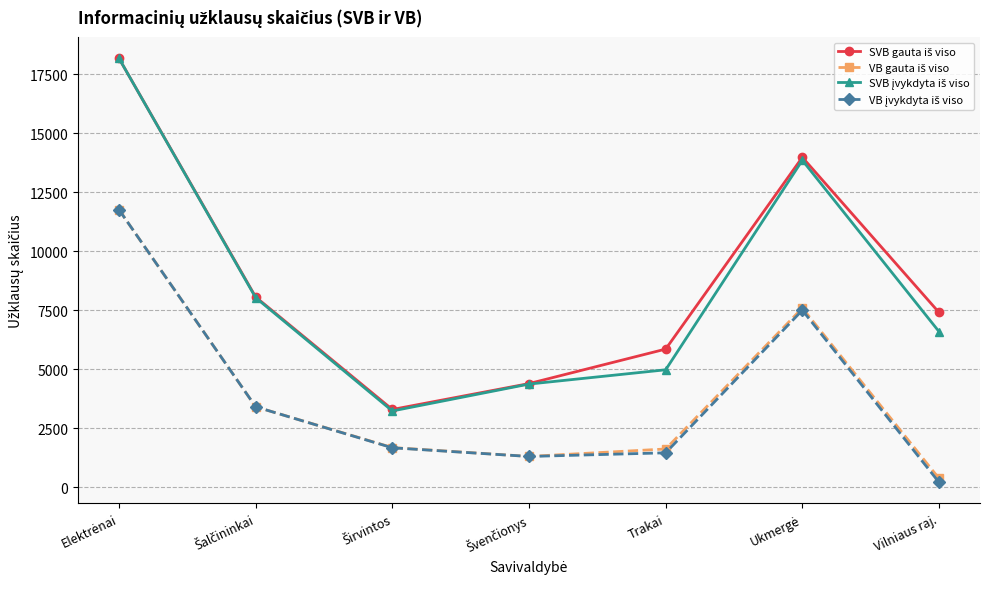

What is the label of the 3rd point from the right?

Trakai